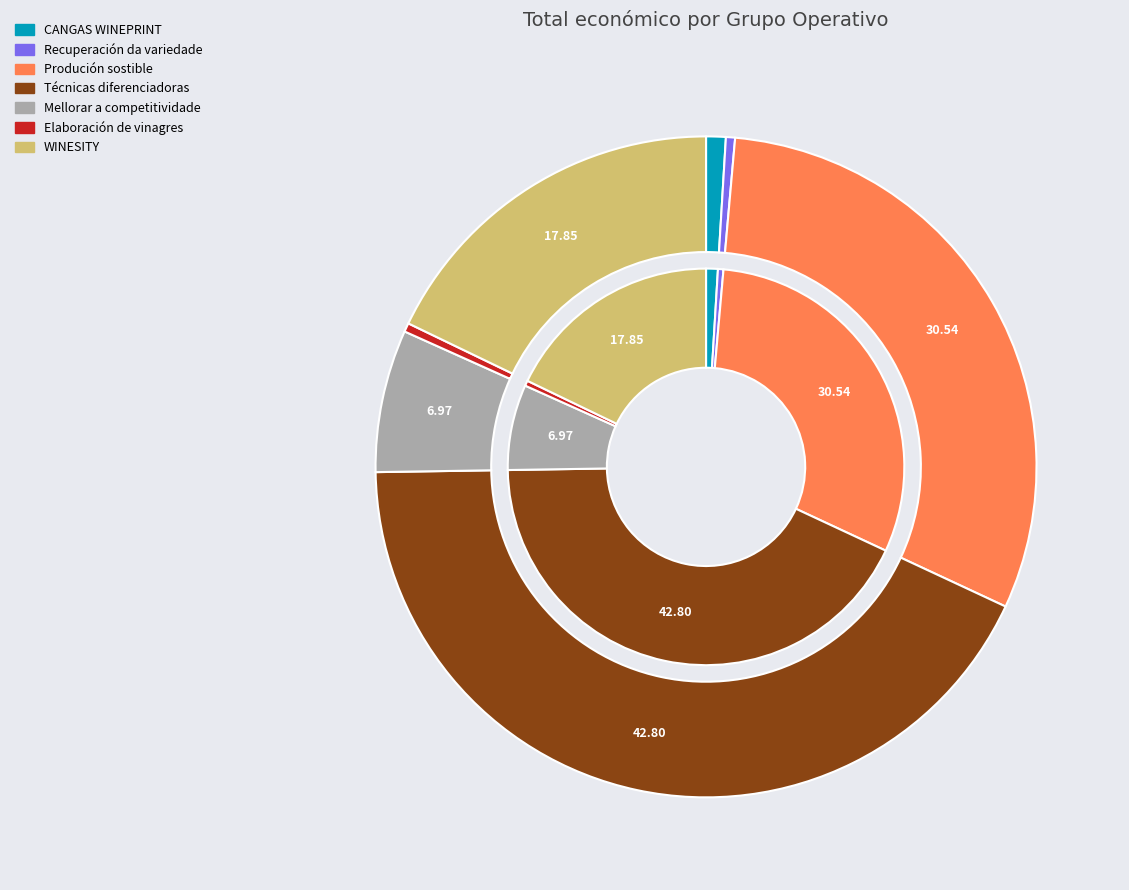

What percentage do Elaboración de vinagres and Mellorar a competitividade together represent?

7.4%